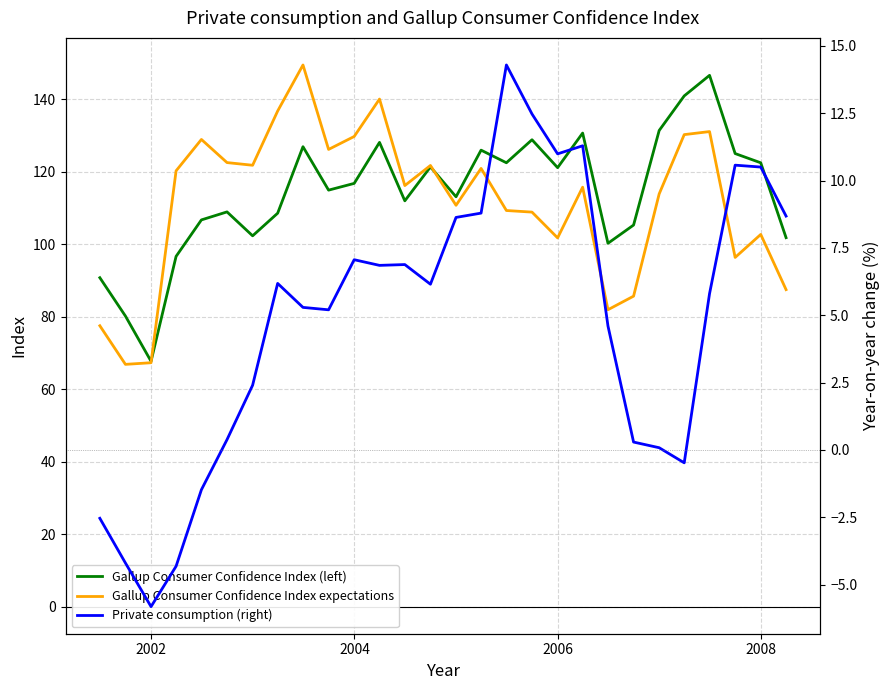

What is the highest value of the Gallup Consumer Confidence Index expectations series?

149.4